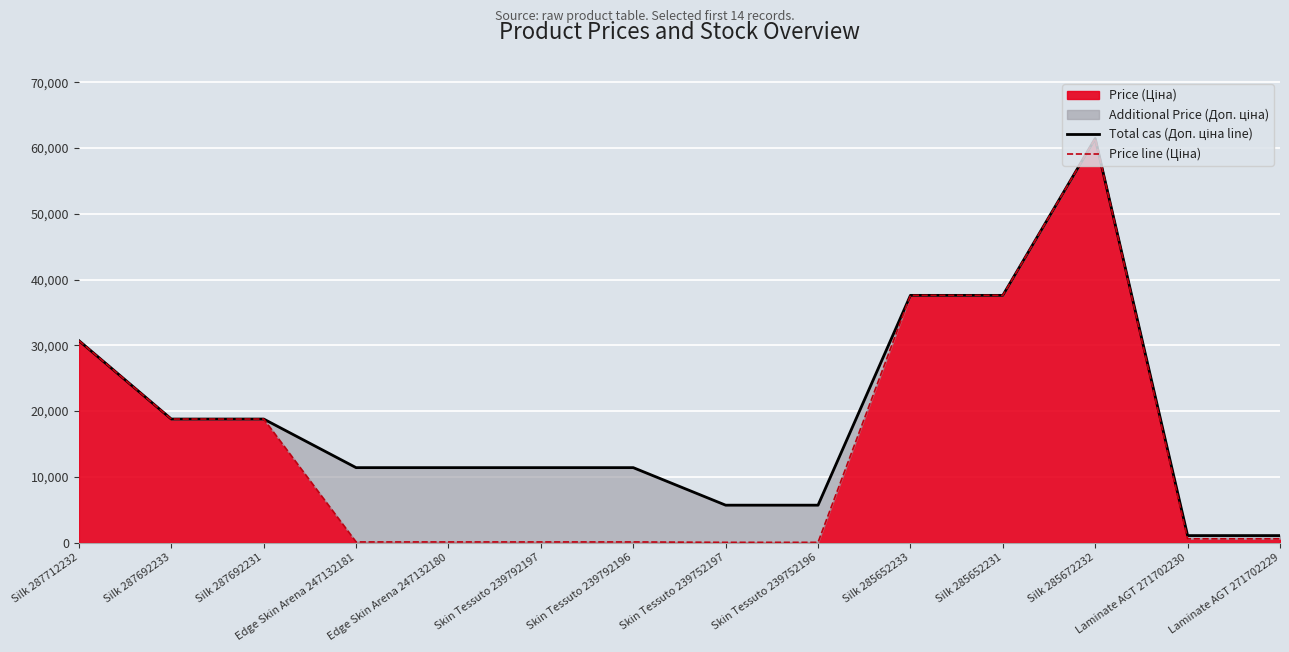

Does the chart display data point markers on the line(s)?

No